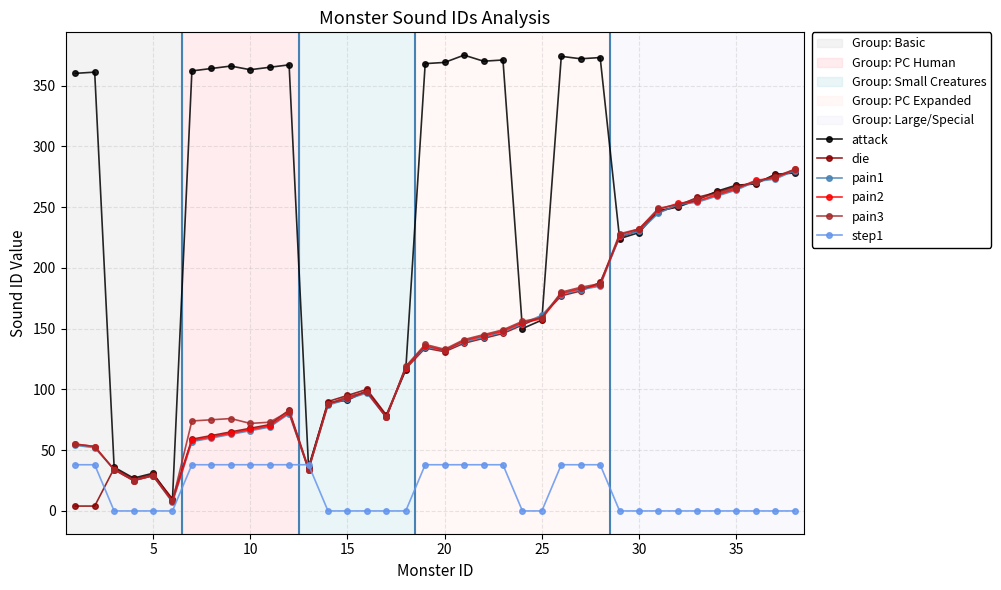

What is the average value of the pain3 series?

140